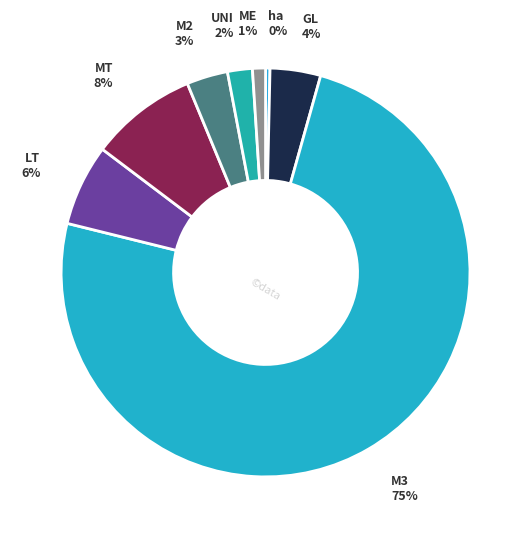

Rank the categories by value from lowest to highest.

ha, ME, UNI, M2, GL, LT, MT, M3